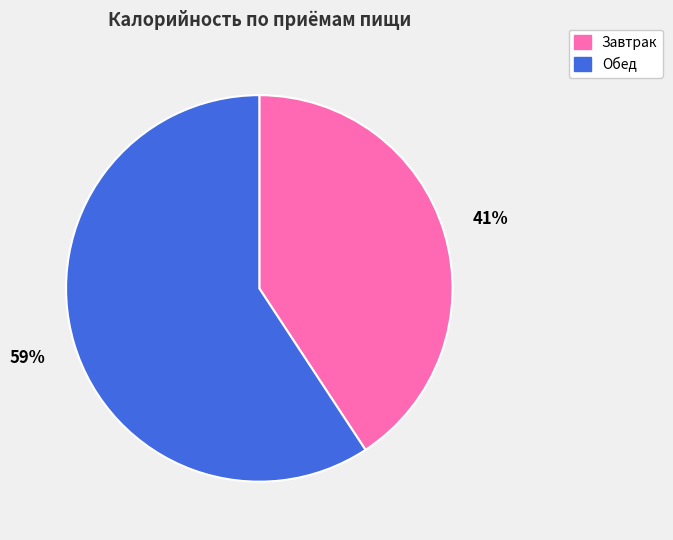

Count the number of slices in the pie.

2